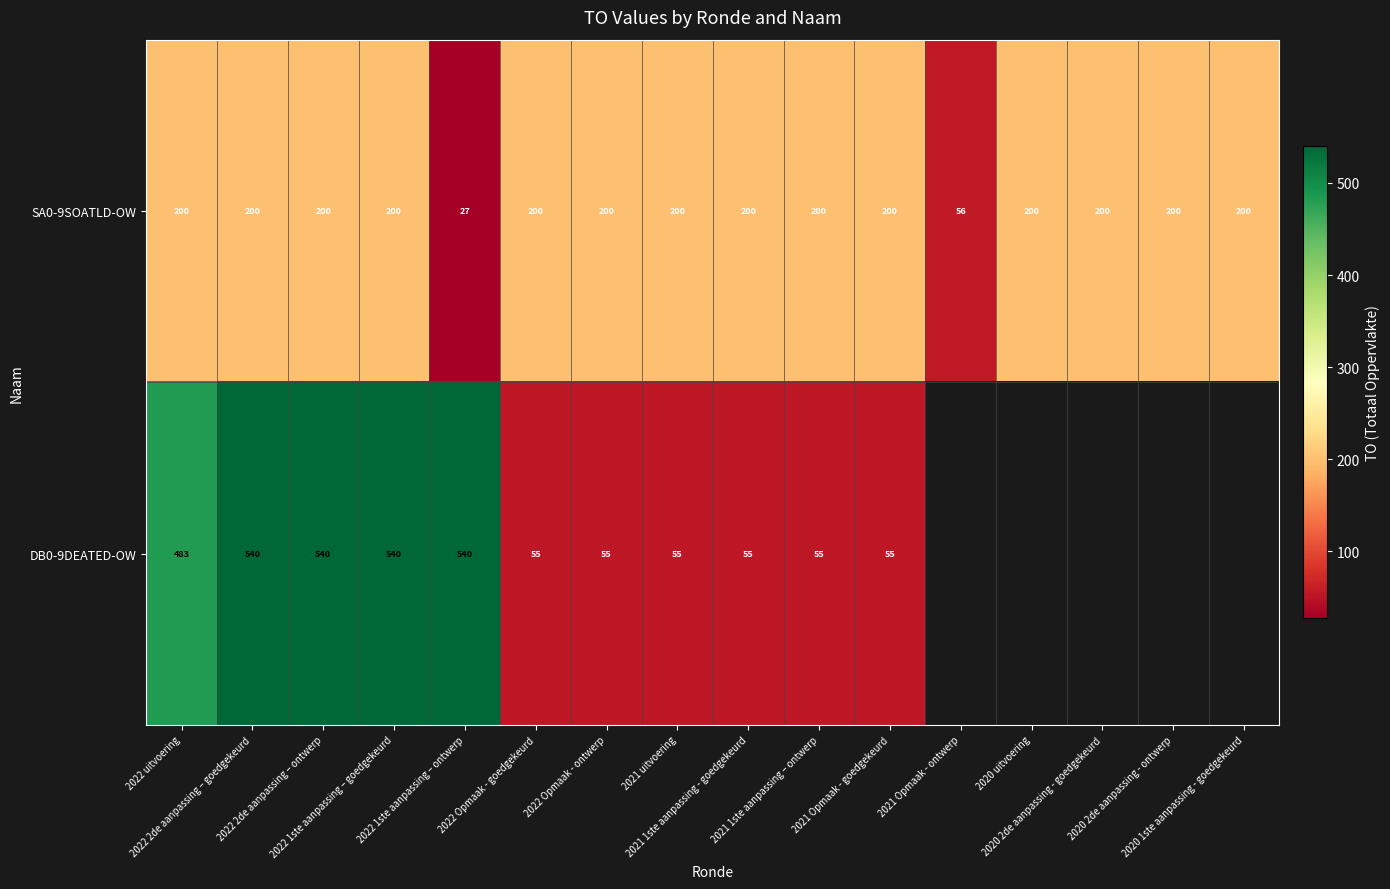

What is the difference between the maximum and second lowest values in the SA0-9SOATLD-OW series?

144